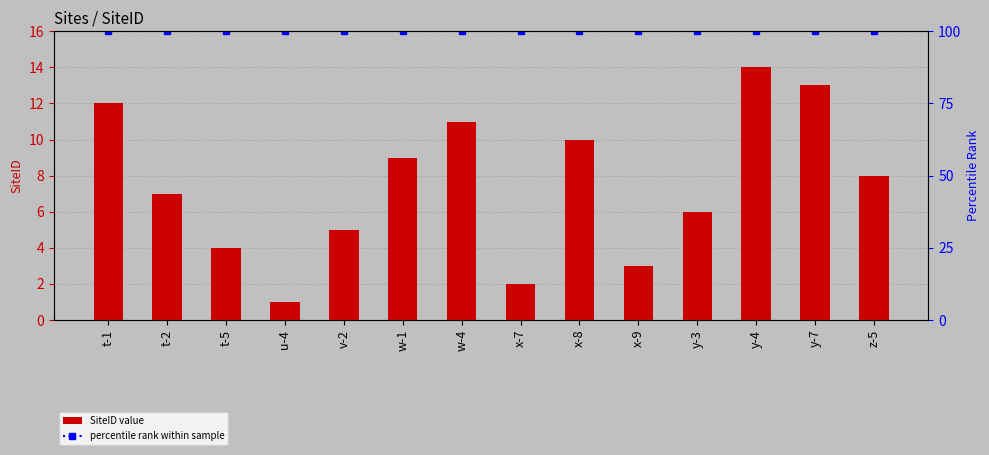

What position from the left is w-1?

6